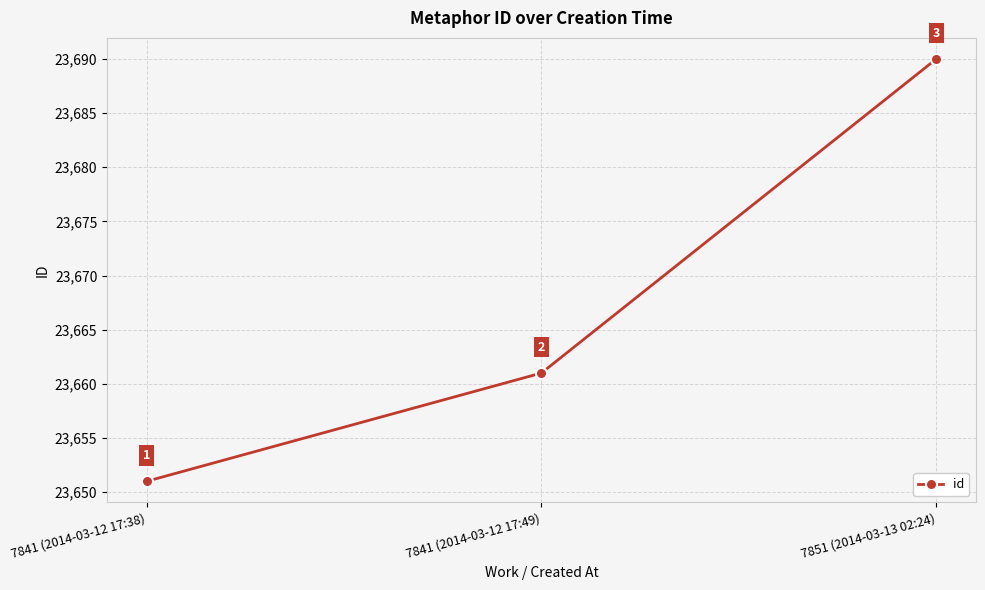

Reading left to right, what are all the values shown in this chart?

7841 (2014-03-12 17:38)=23651	7841 (2014-03-12 17:49)=23661	7851 (2014-03-13 02:24)=23690